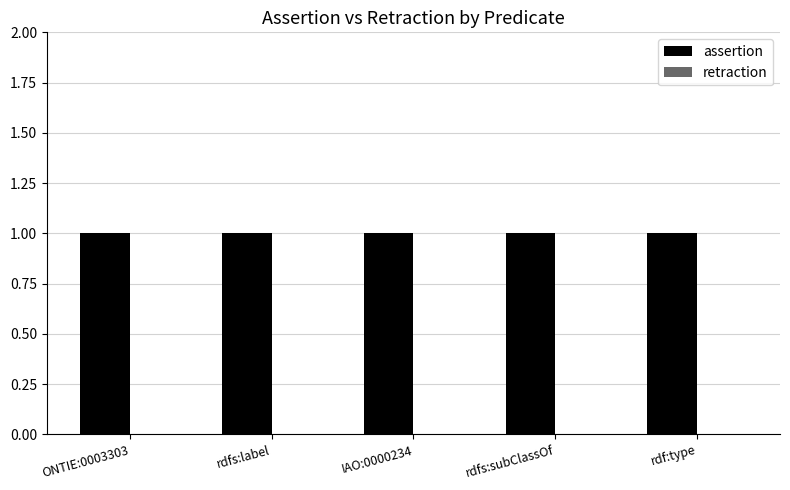

Which series has the widest spread of values?

assertion